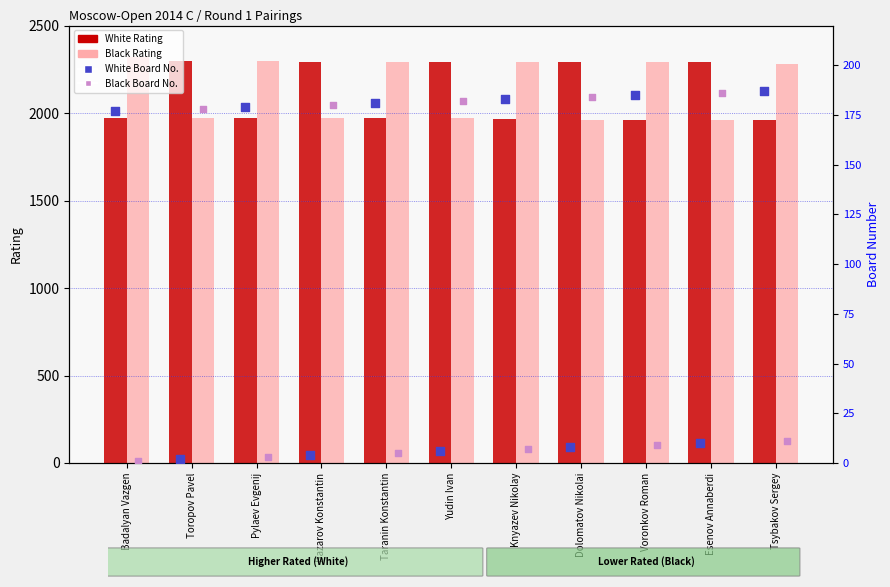

Which series has the widest spread of Y values?

Black Rating